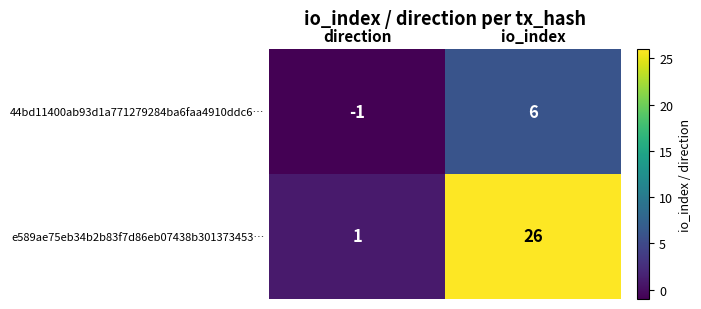

Which series has the largest total across all categories?

e589ae75eb34b2b83f7d86eb07438b301373453…